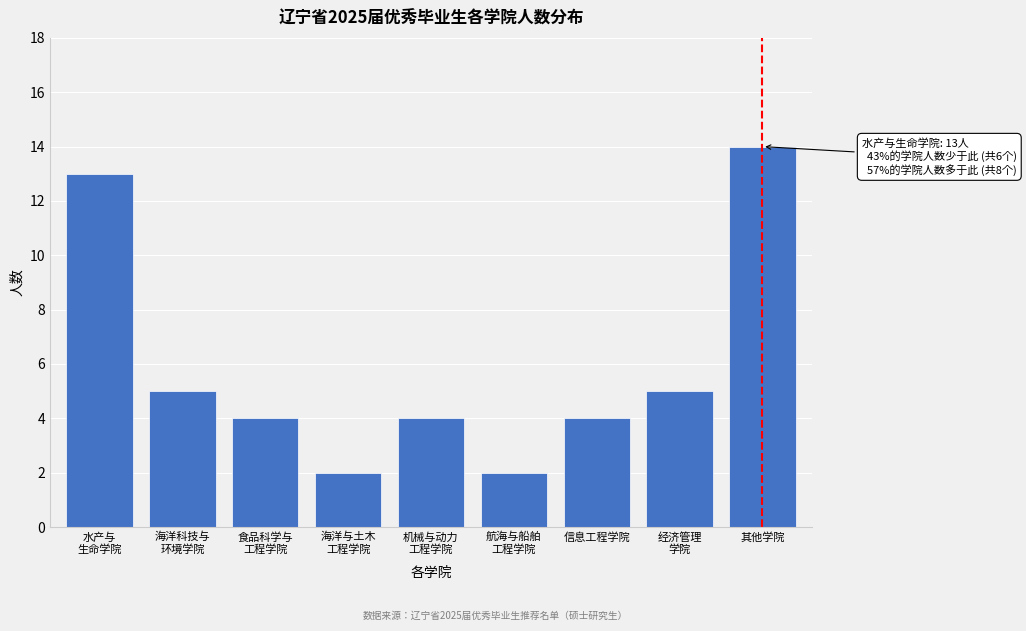

Reading left to right, list all the values displayed in this chart.

13	5	4	2	4	2	4	5	14